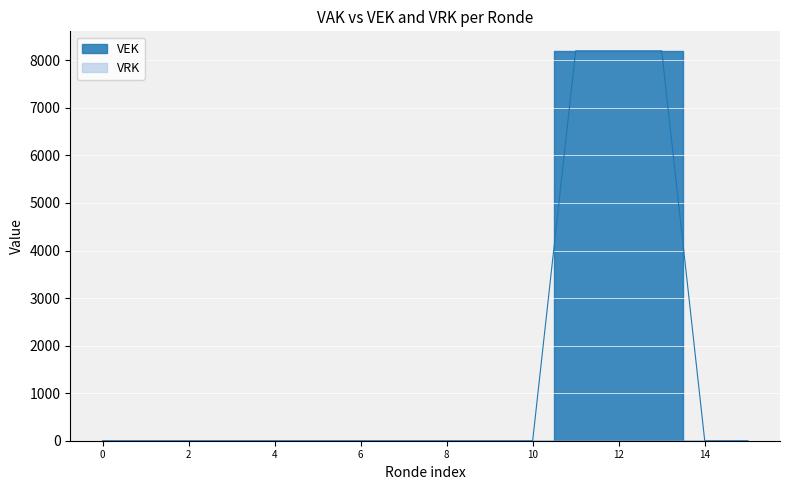

True or false: there are more than 1 points higher than both neighbors.

False